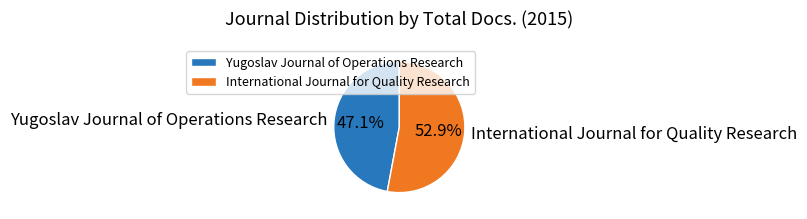

What percentage is the Yugoslav Journal of Operations Research slice, to the nearest percent?

47%